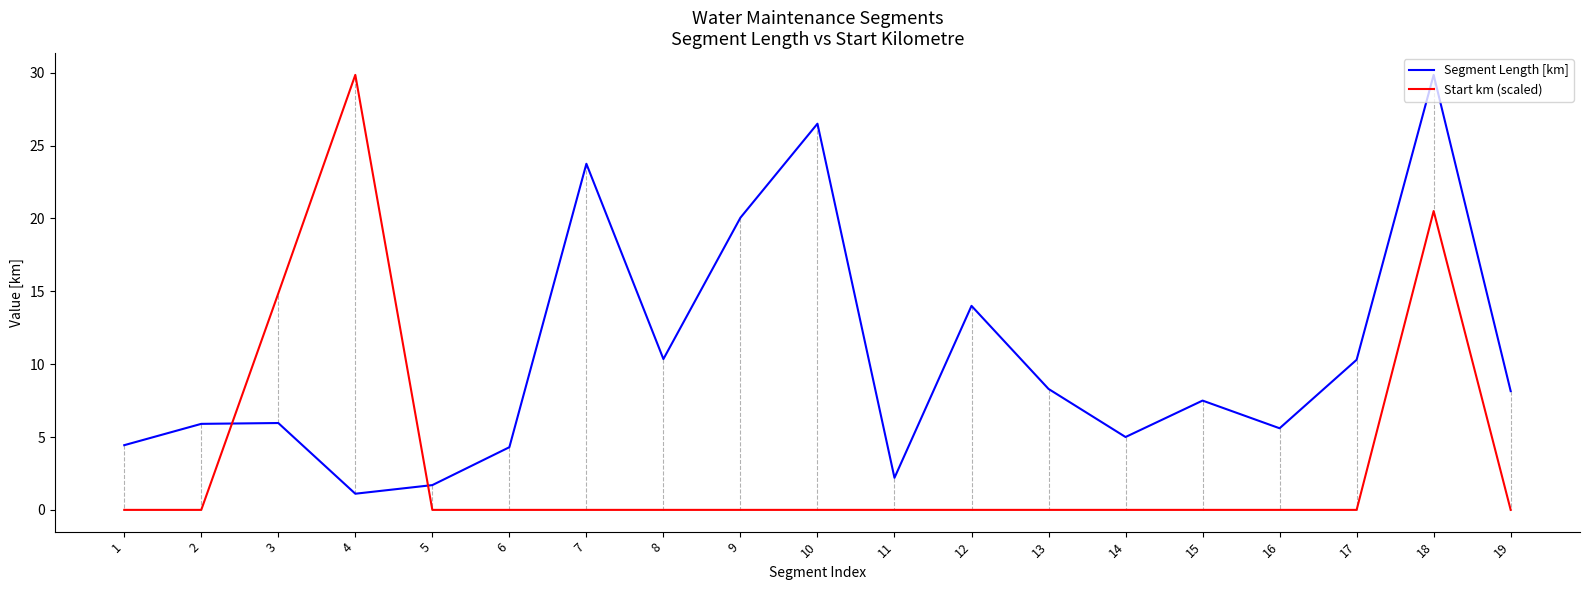

What are all the series names shown in the legend?

Segment Length [km], Start km (scaled)